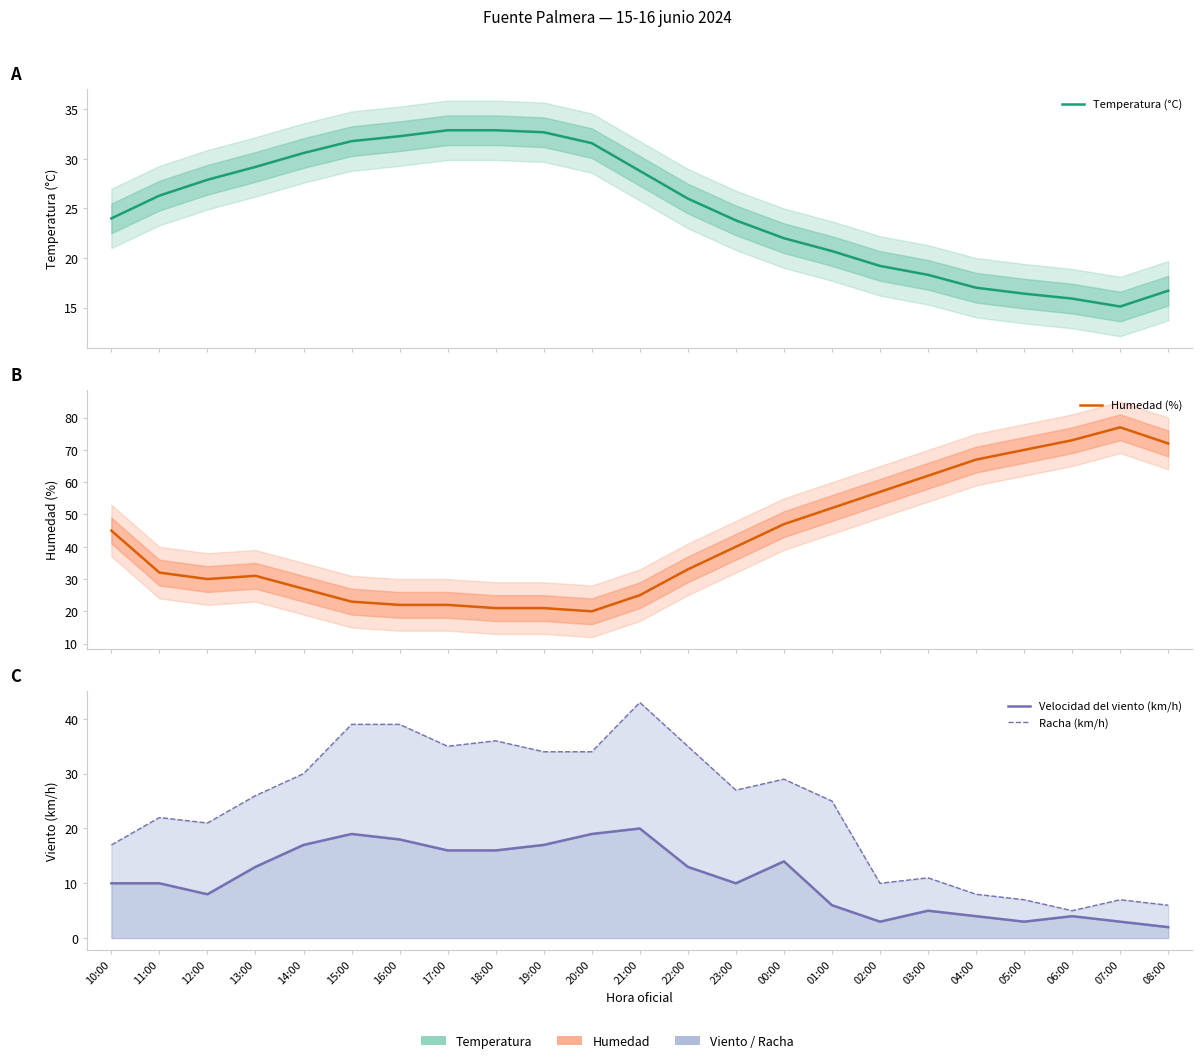

What are all the series names shown in the legend?

Temperatura (°C), Humedad (%), Velocidad del viento (km/h), Racha (km/h)